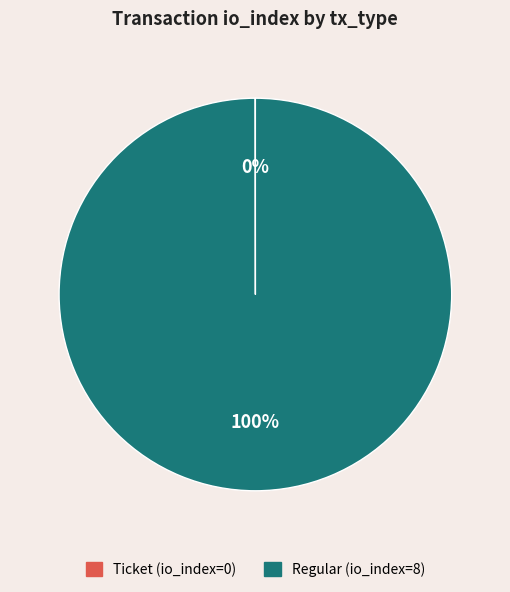

To the nearest percent, what is the average slice percentage?

50%